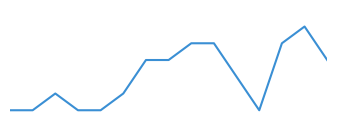

Reading left to right, transcribe all the data shown in this chart.

1	1	2	1	1	2	4	4	5	5	3	1	5	6	4